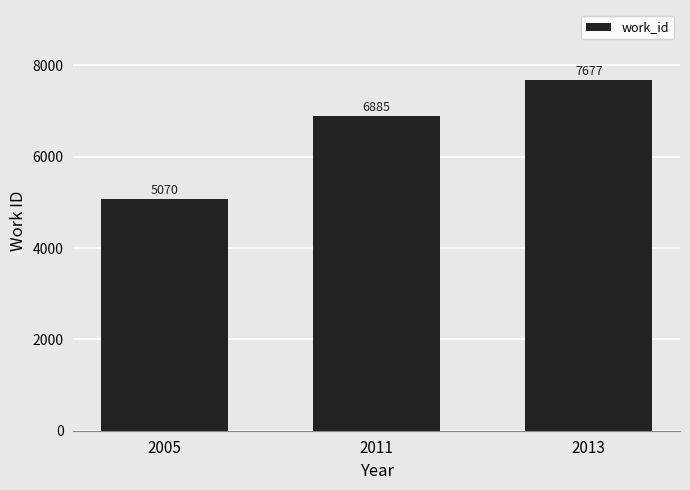

Count the number of categories in the chart.

3